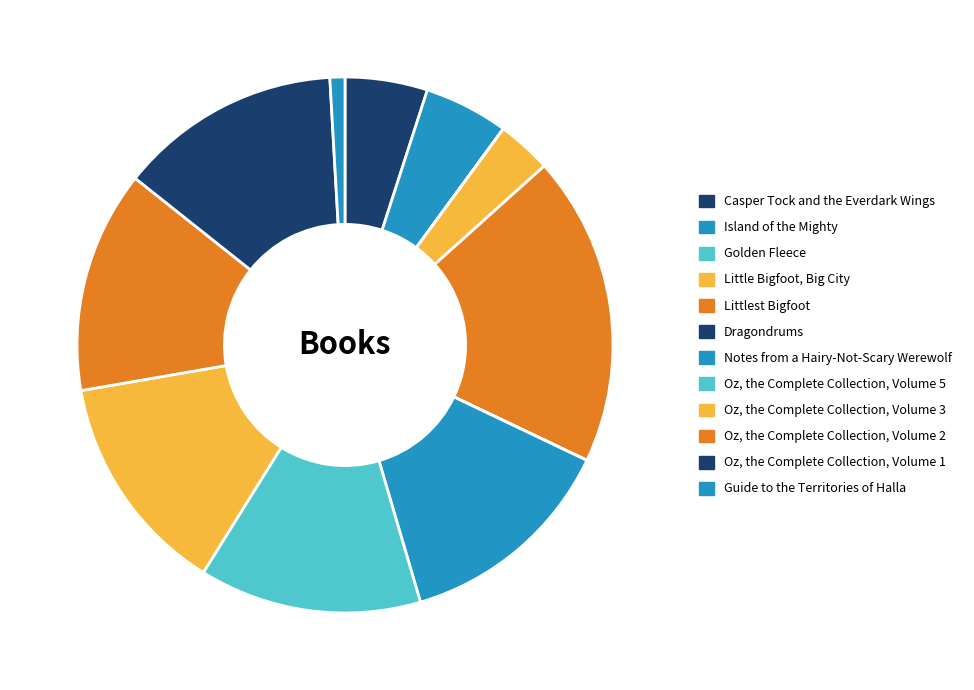

Which slice is the largest?

Littlest Bigfoot